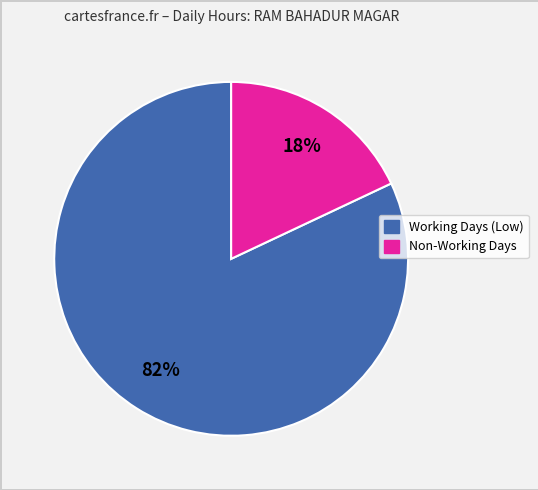

To the nearest percent, what is the difference between the largest and smallest slice percentages?

64%